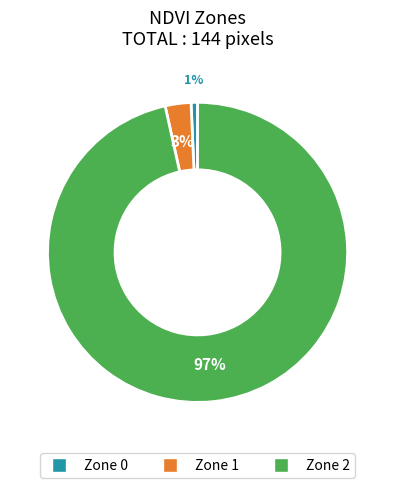

To the nearest percent, what percentage of the pie is Zone 0?

1%